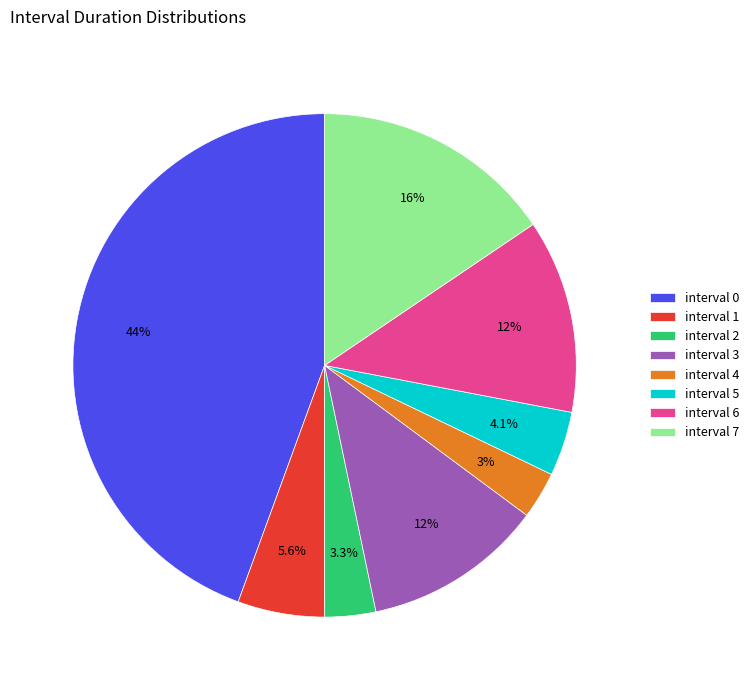

Count the number of slices in the pie.

8